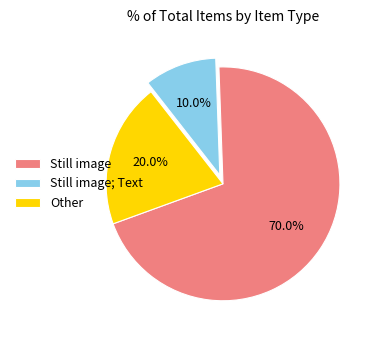

How many segments does this pie chart have?

3